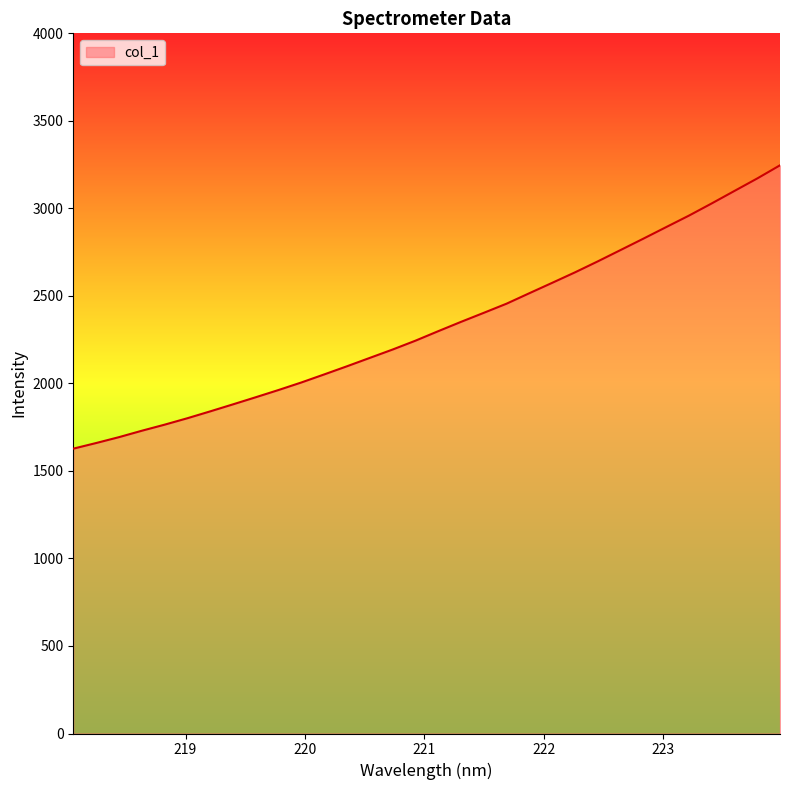

What is the maximum value shown in the chart?

3246.1